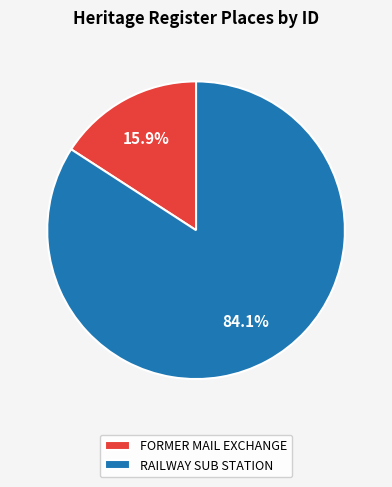

To the nearest percent, what portion does FORMER MAIL EXCHANGE represent?

16%